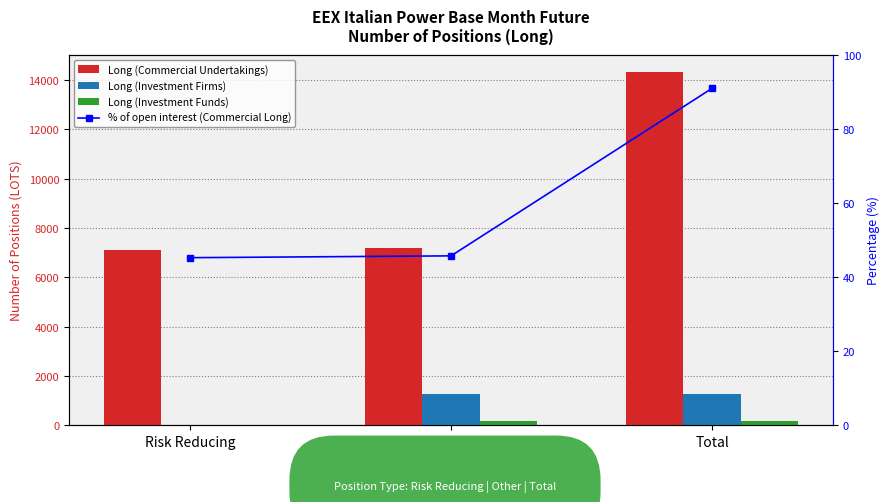

Read the % of open interest (Commercial Long) value at Risk Reducing.

45.2